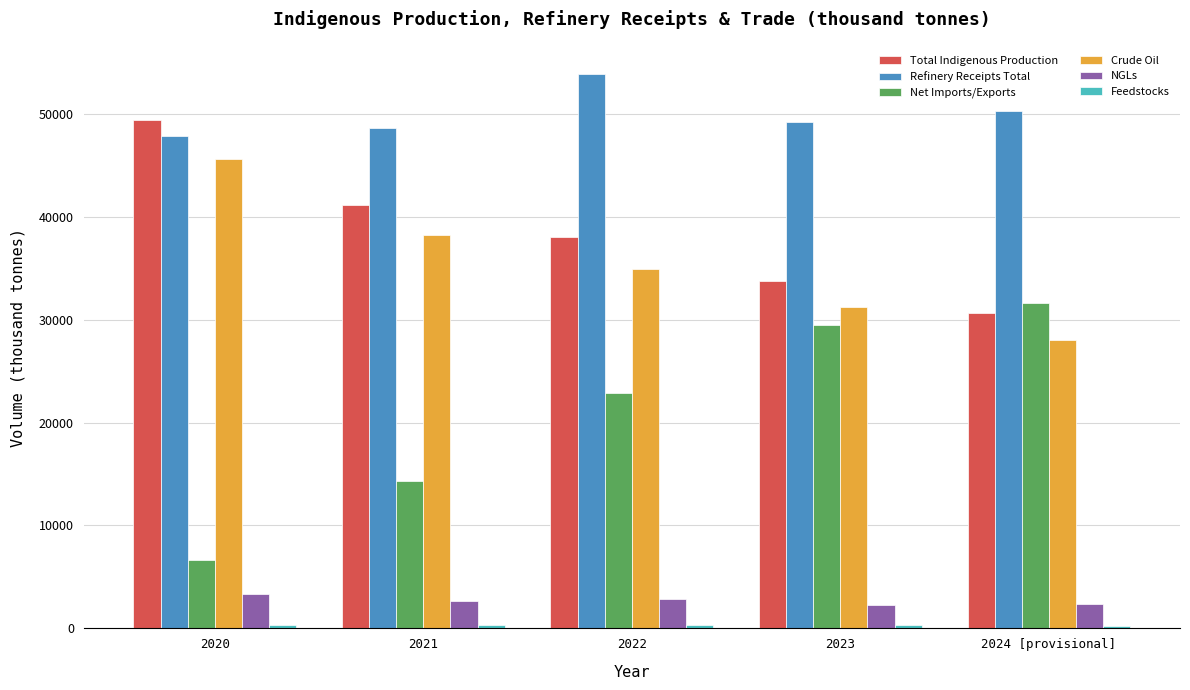

What value does the Crude Oil series have at 2023?

31186.8